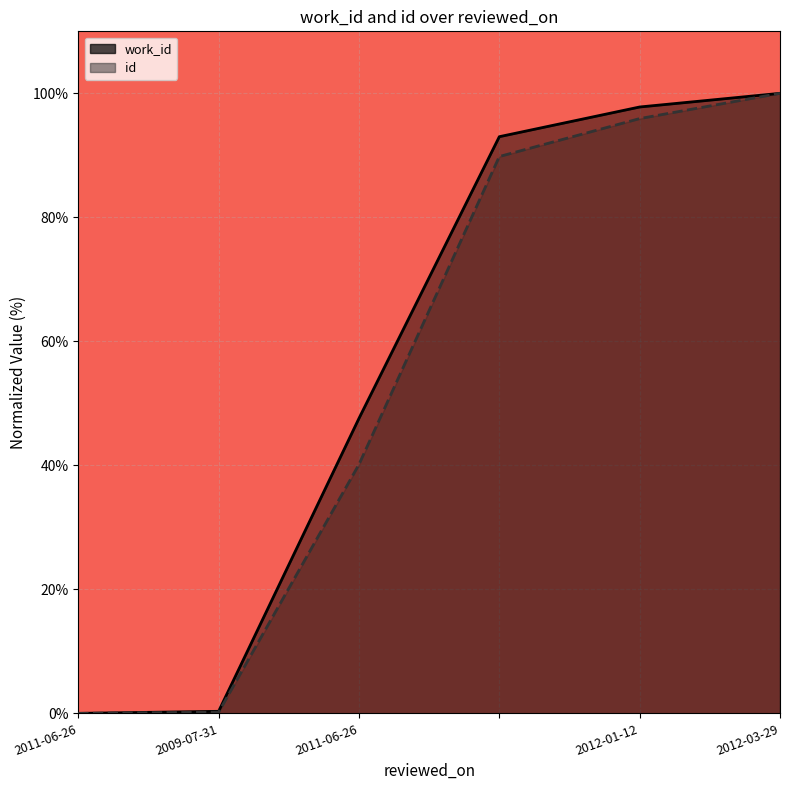

How many data points in work_id are above 93?

3